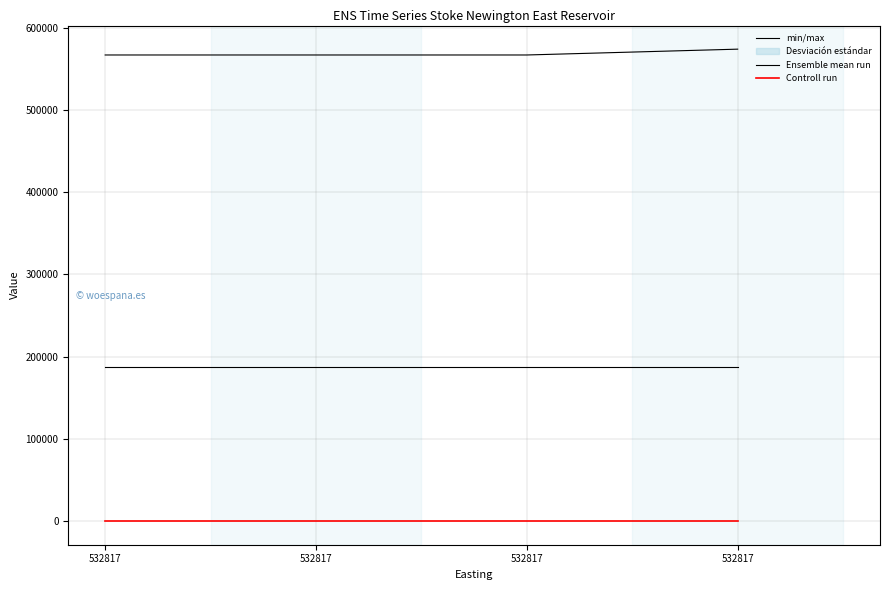

True or false: min/max has a value of 566935 at 532817.

True